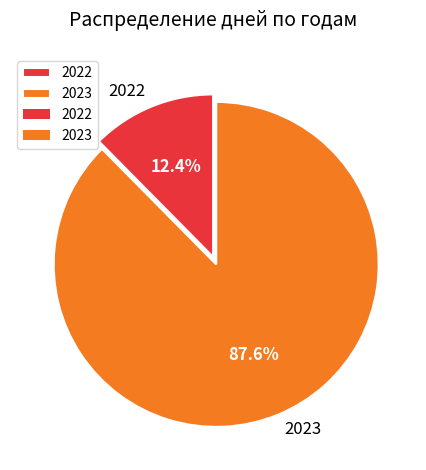

Which category has the biggest portion of the pie?

2023